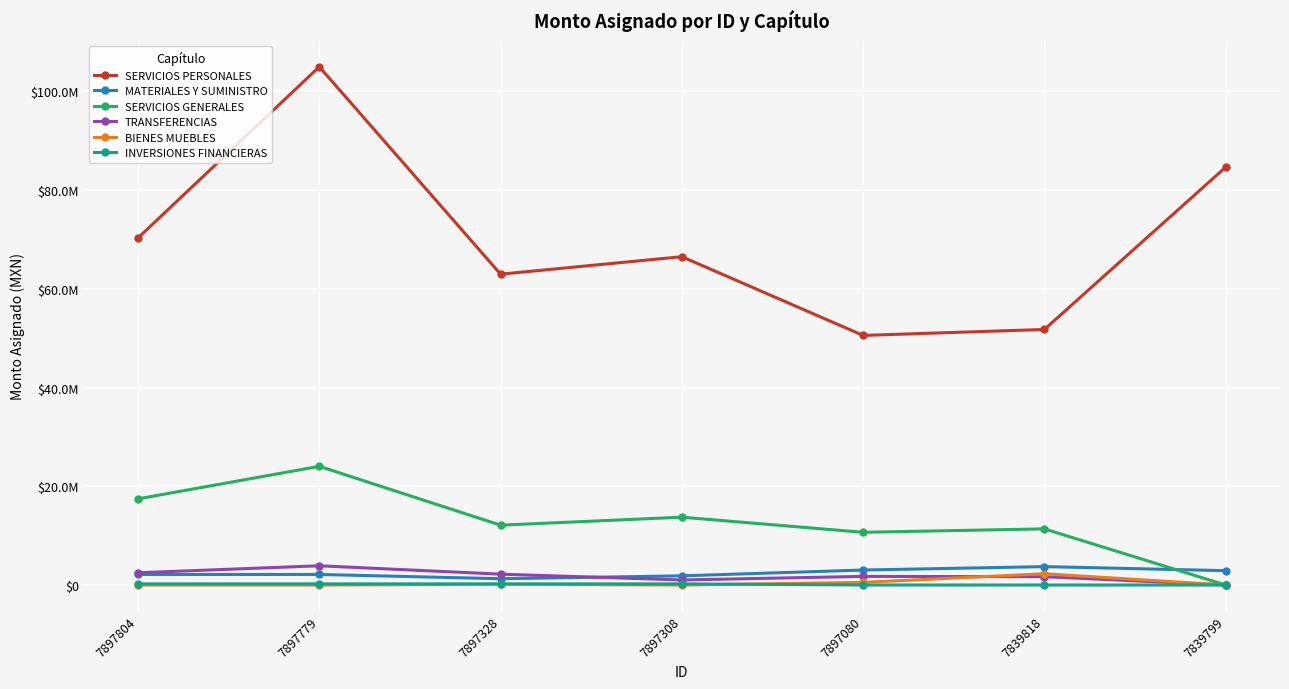

What is the minimum value for MATERIALES Y SUMINISTRO?

1270380.0